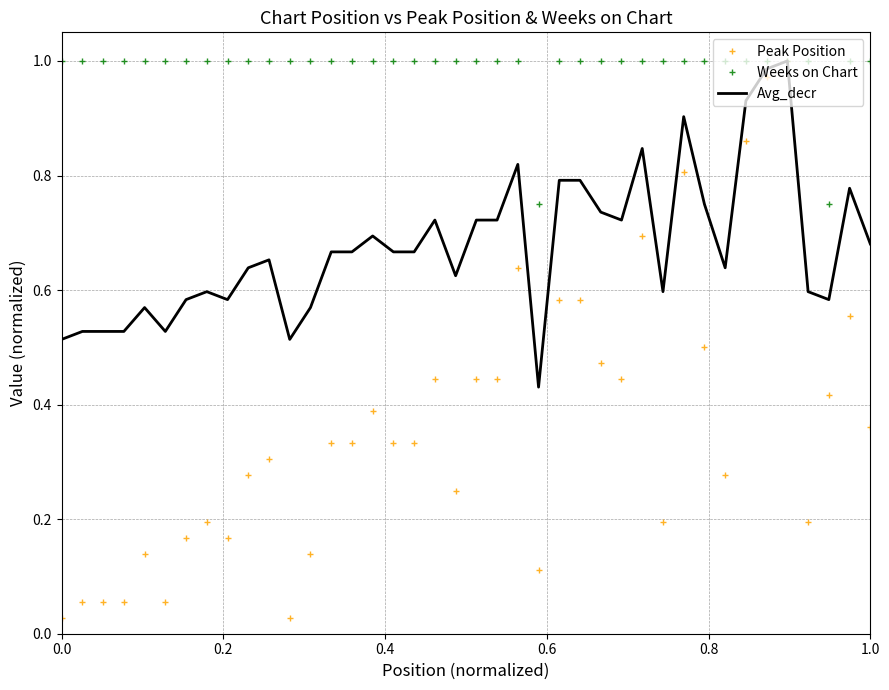

What are all the series names shown in the legend?

Peak Position, Weeks on Chart, Avg_decr